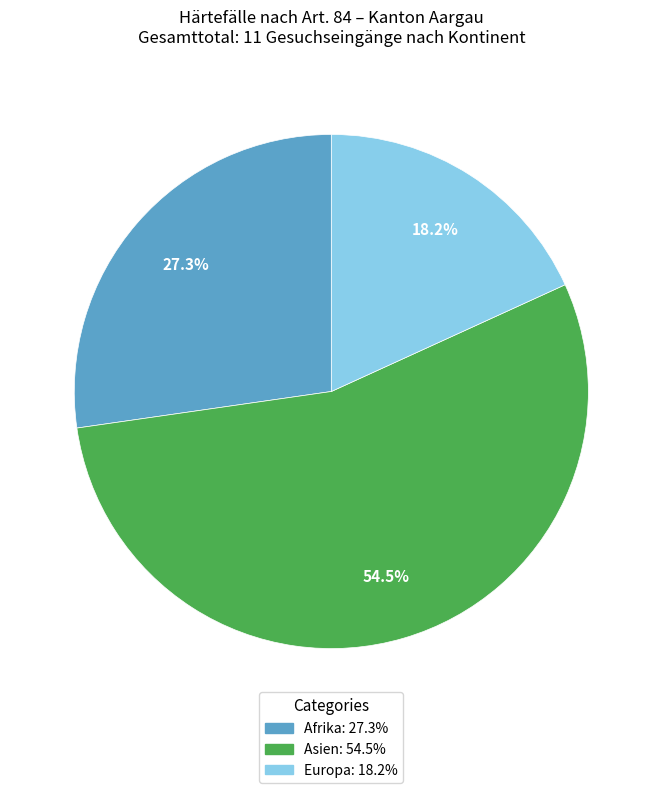

What is the ratio of the value at Europa to the value at Asien?

0.3